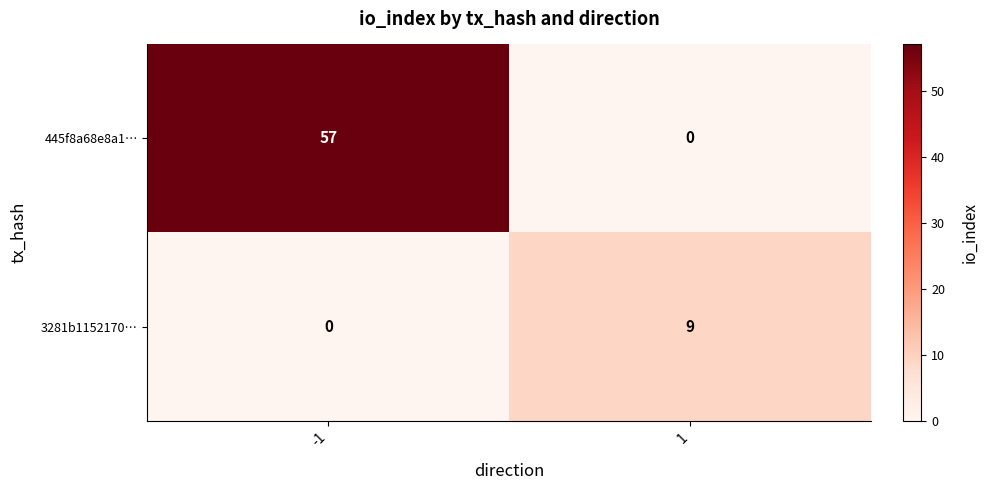

How many categories are shown in the chart?

2